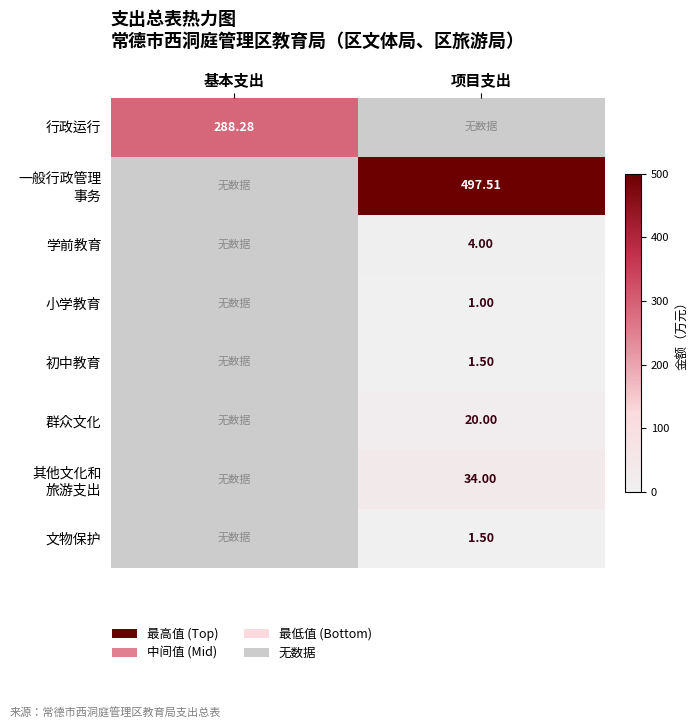

Which series has the largest total across all categories?

一般行政管理 事务